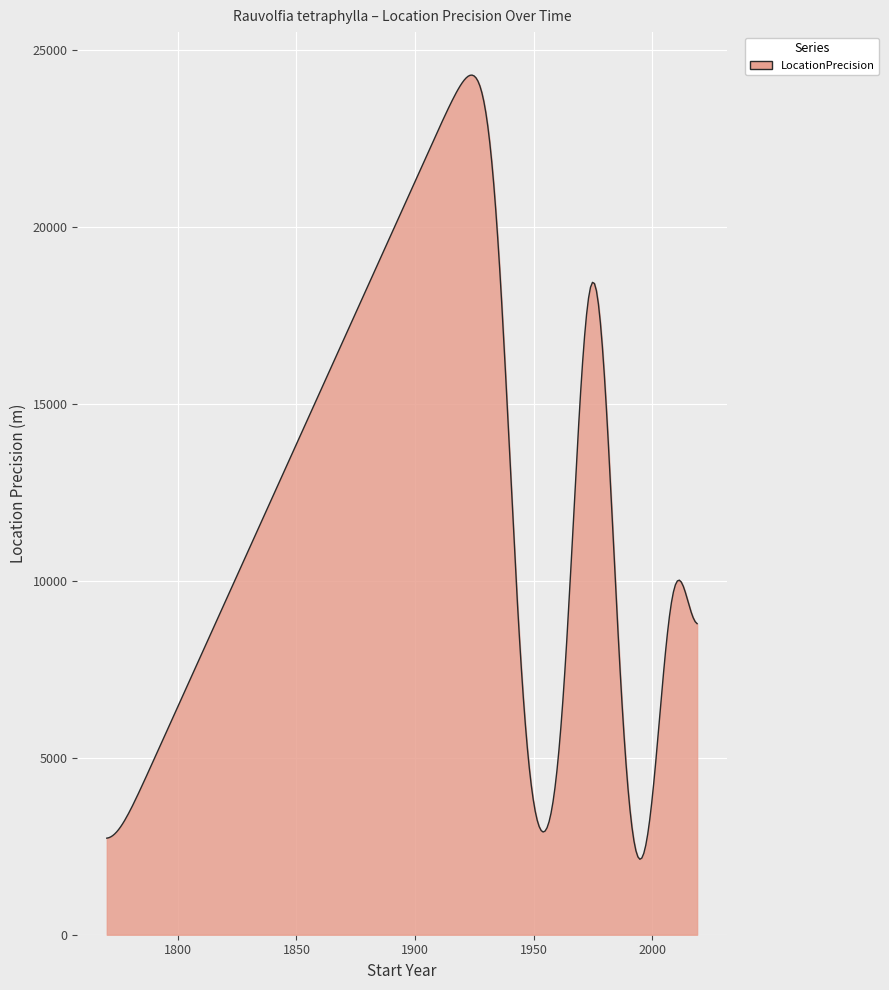

What is the maximum value shown in the chart?

24295.8